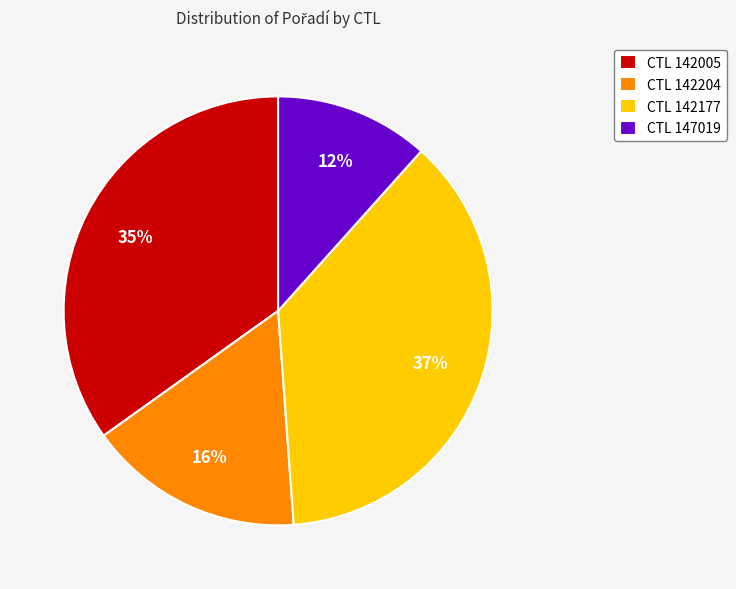

Rank the categories by value from lowest to highest.

CTL 147019, CTL 142204, CTL 142005, CTL 142177